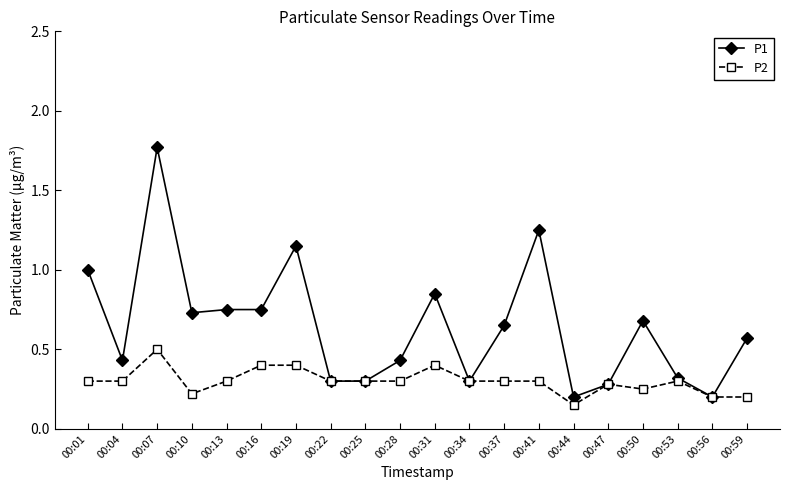

At how many categories does at least one series exceed 0?

20